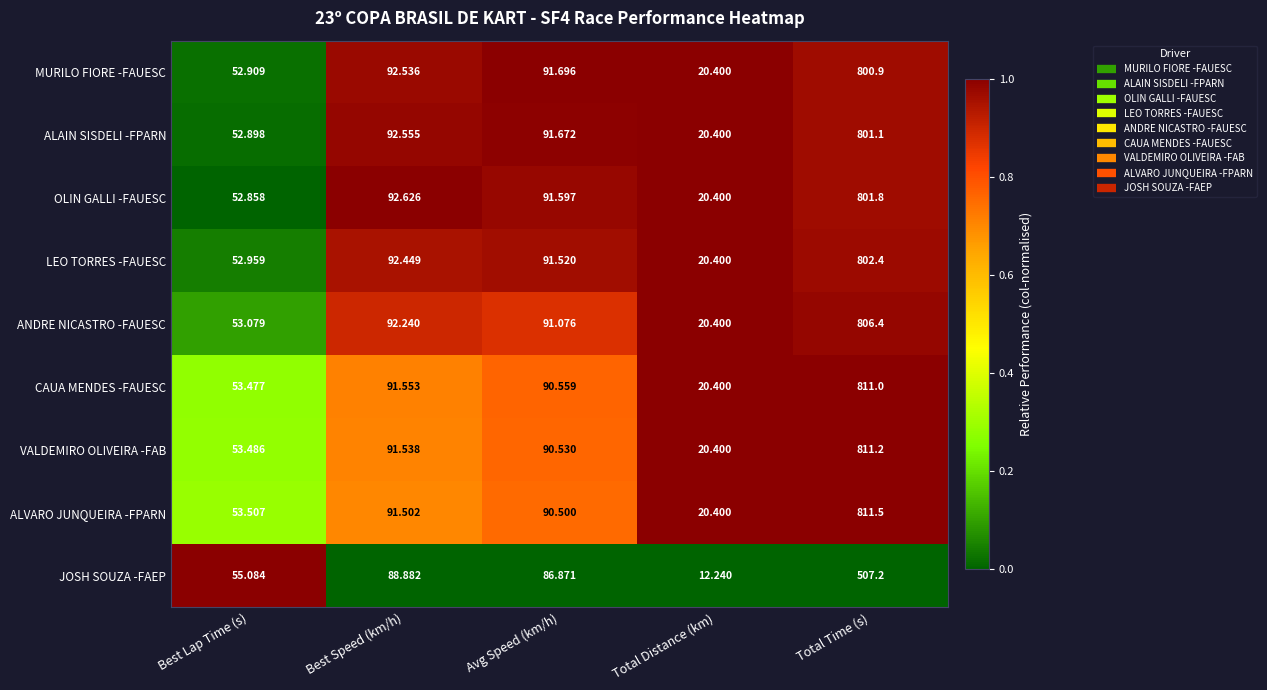

At which category is the sum across all series the highest?

Total Time (s)